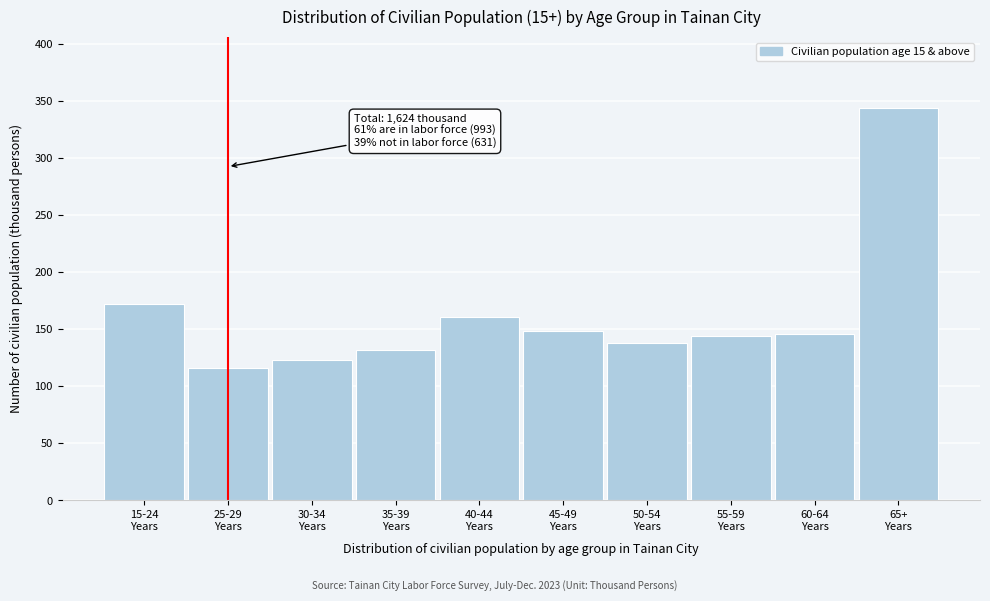

Reading left to right, transcribe all the data shown in this chart.

172	116	123	132	161	148	138	144	146	344